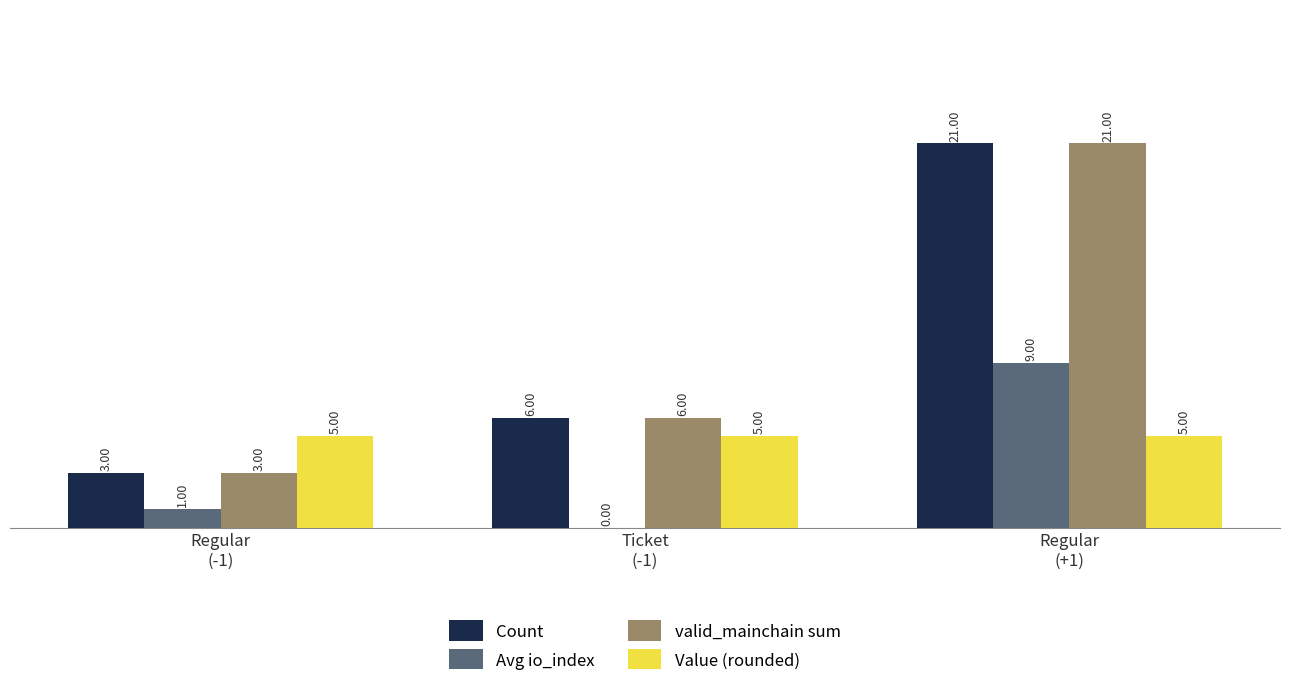

What is the average value of the valid_mainchain sum series?

10